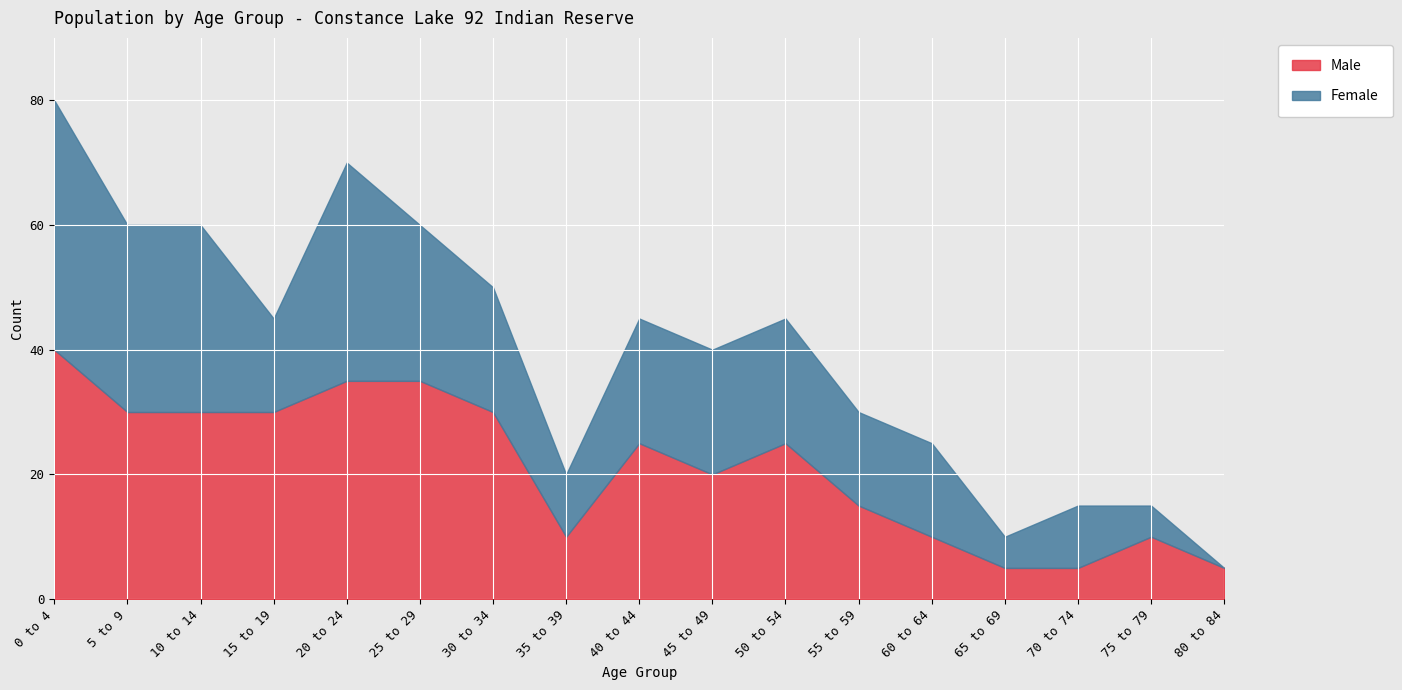

What is the label of the 6th point from the left?

25 to 29